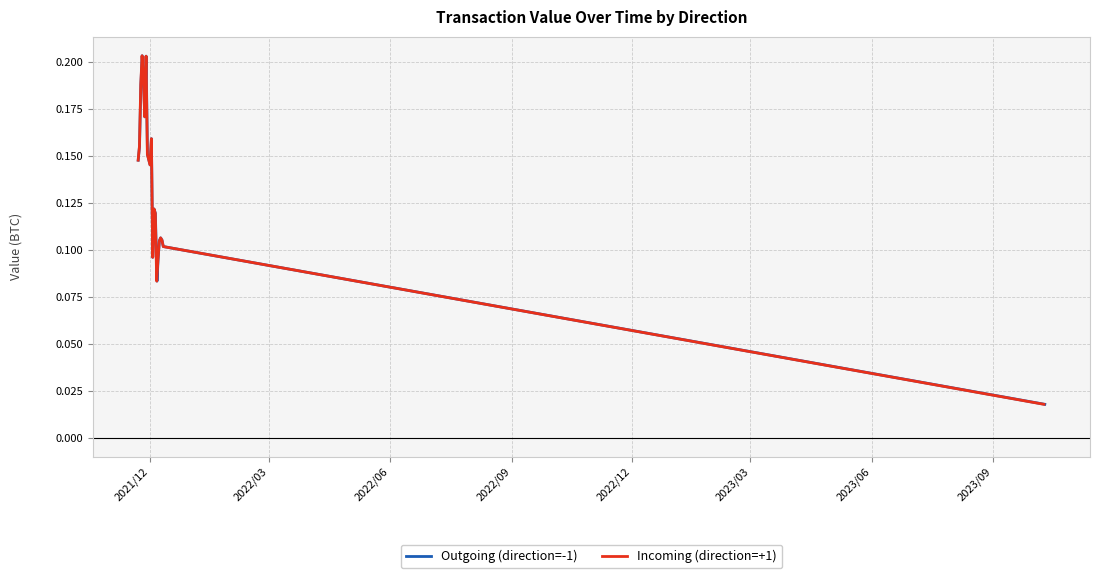

The value of Outgoing (direction=-1) at 2021/12 is 0.3. True or false?

False